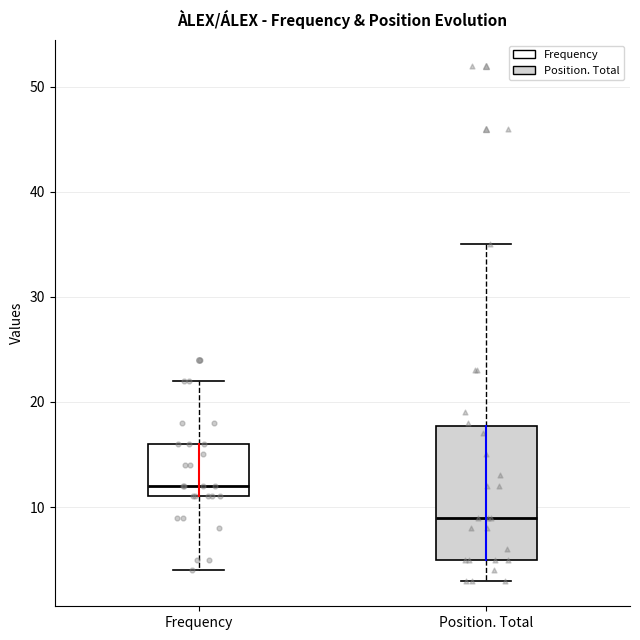

Which box's median line is the highest?

Frequency